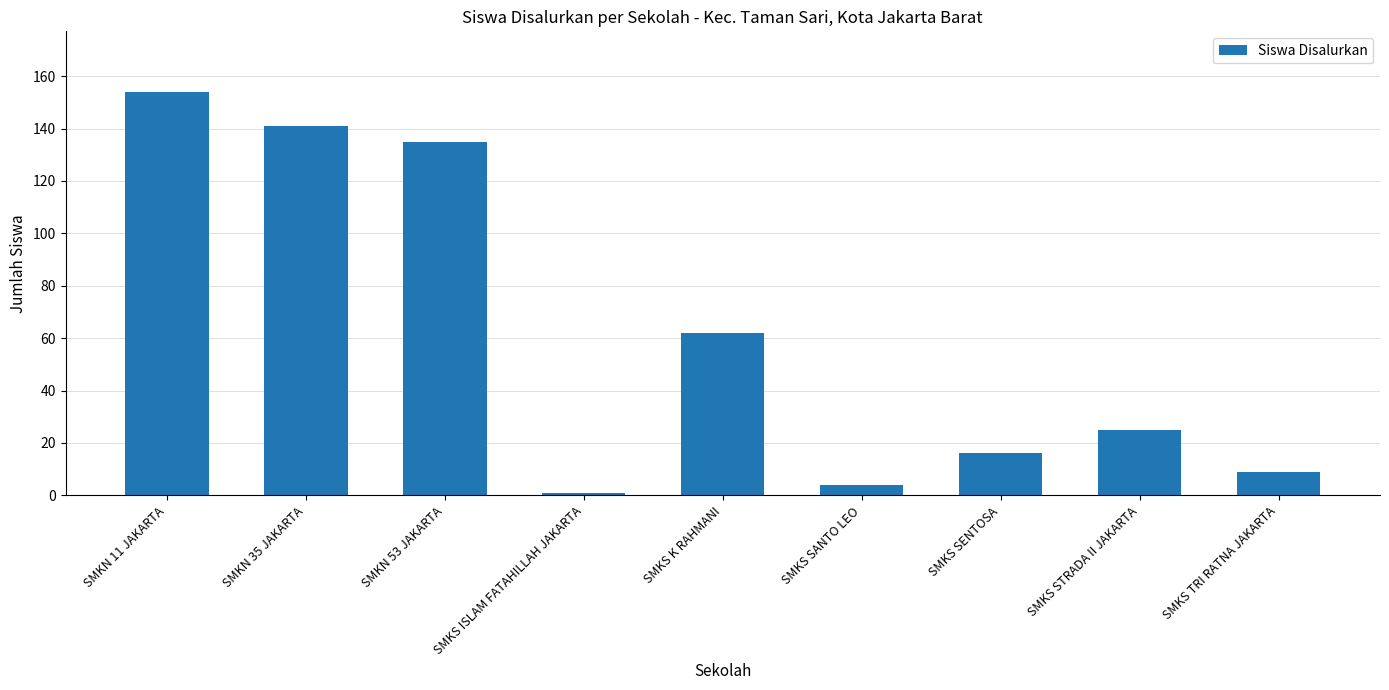

Reading right to left, what are all the values shown in this chart?

SMKS TRI RATNA JAKARTA=9	SMKS STRADA II JAKARTA=25	SMKS SENTOSA=16	SMKS SANTO LEO=4	SMKS K RAHMANI=62	SMKS ISLAM FATAHILLAH JAKARTA=1	SMKN 53 JAKARTA=135	SMKN 35 JAKARTA=141	SMKN 11 JAKARTA=154